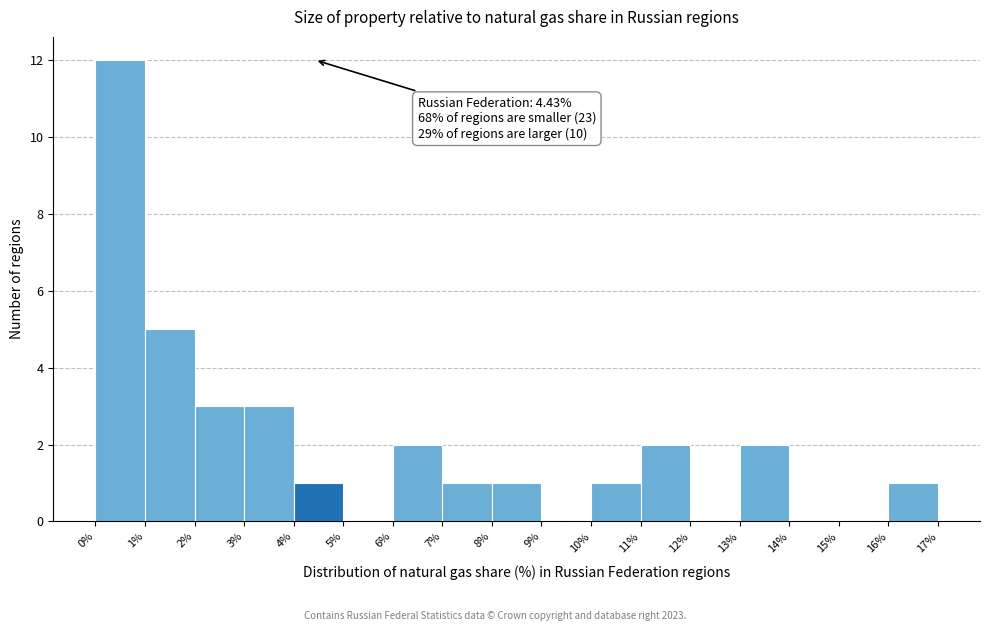

Which range on the x-axis has the tallest bar?

0% to 1%